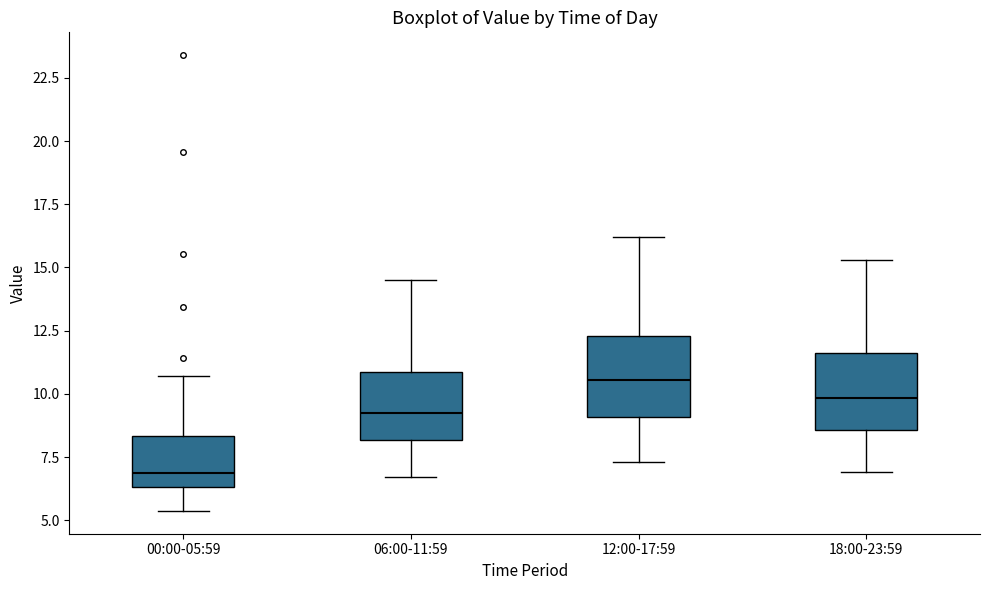

Reading left to right, transcribe this box plot: for each box, give where its median line is, the range the box spans, and where its two whiskers end, as read against the y-axis. The values are not printed on the chart, so give them approximately, as read against the axis.

00:00-05:59: median 7.0, box 6.5 to 8.5, whiskers 5.5 to 10.5
06:00-11:59: median 9.5, box 8.0 to 11.0, whiskers 6.5 to 14.5
12:00-17:59: median 10.5, box 9.0 to 12.5, whiskers 7.5 to 16.0
18:00-23:59: median 10.0, box 8.5 to 11.5, whiskers 7.0 to 15.5